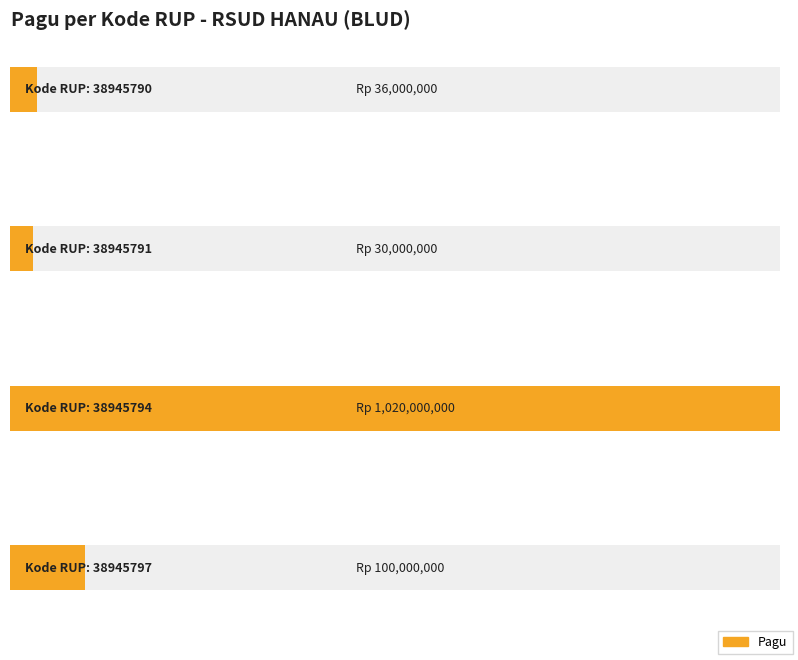

Reading right to left, list all the values displayed in this chart.

38945797=100000000	38945794=1020000000	38945791=30000000	38945790=36000000